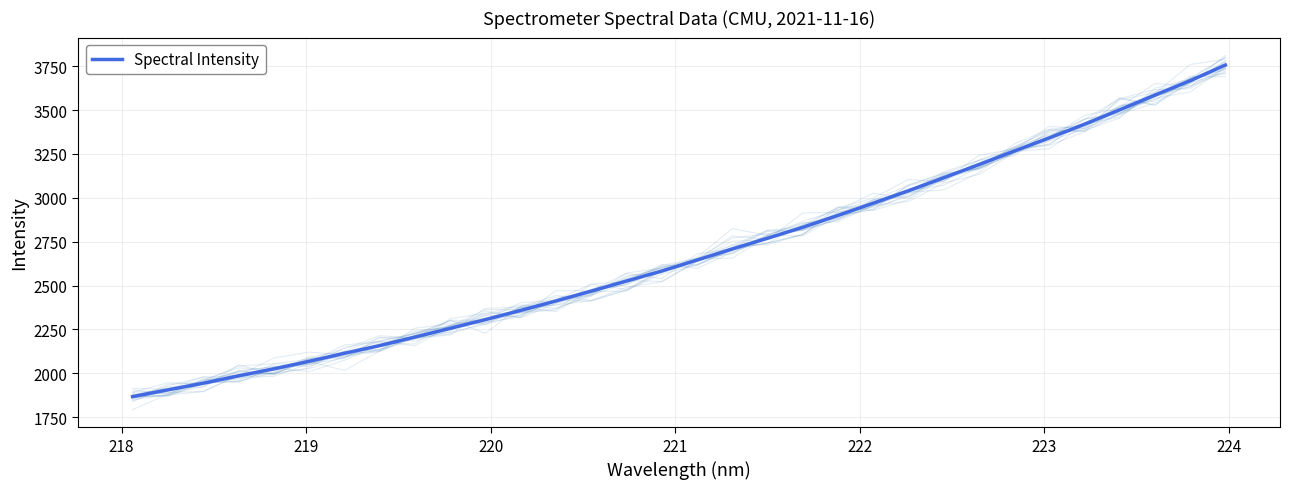

Reading left to right, extract all data points from this chart.

1867.0	1905.3	1943.2	1985.1	2025.0	2068.1	2113.6	2157.4	2206.3	2255.7	2305.8	2358.1	2412.0	2468.2	2525.3	2582.5	2644.9	2708.1	2769.2	2831.6	2899.4	2969.0	3039.8	3113.9	3188.7	3265.6	3341.1	3418.9	3501.1	3585.1	3666.7	3756.2